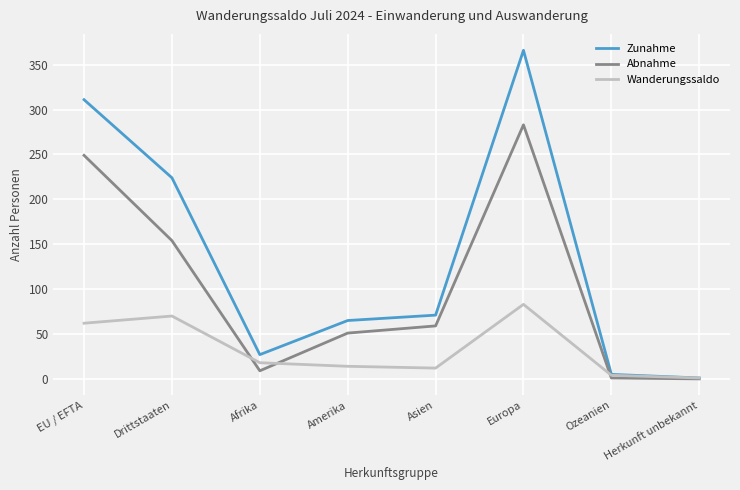

List the labels in order of Zunahme value, smallest first.

Herkunft unbekannt, Ozeanien, Afrika, Amerika, Asien, Drittstaaten, EU / EFTA, Europa